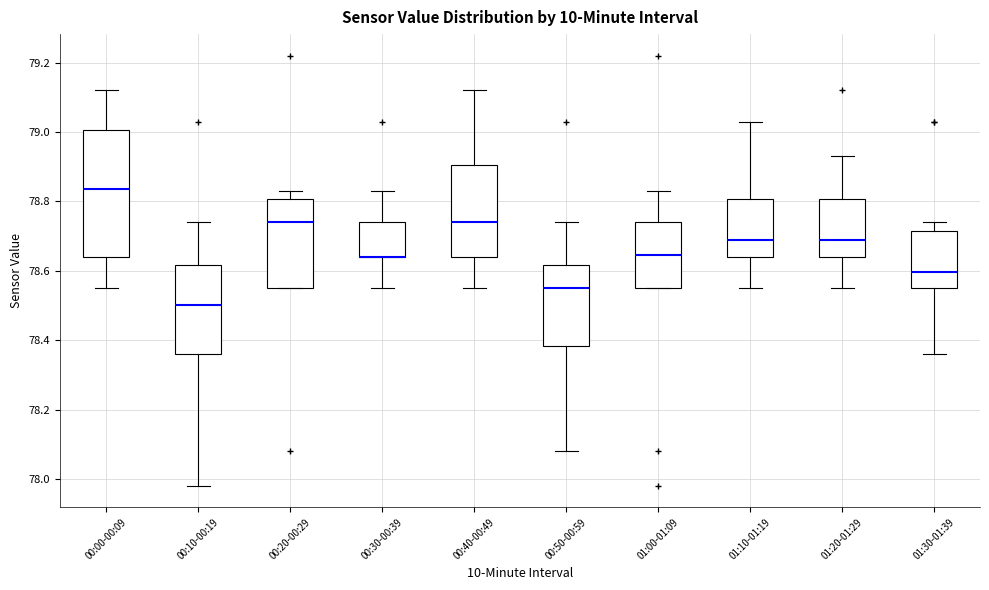

Reading left to right, transcribe this box plot: for each box, give where its median line is, the range the box spans, and where its two whiskers end, as read against the y-axis. The values are not printed on the chart, so give them approximately, as read against the axis.

00:00-00:09: median 78.84, box 78.64 to 79.00, whiskers 78.56 to 79.12
00:10-00:19: median 78.50, box 78.36 to 78.62, whiskers 77.98 to 78.74
00:20-00:29: median 78.74, box 78.56 to 78.80, whiskers 78.56 to 78.84
00:30-00:39: median 78.64 (drawn on the box's lower edge), box 78.64 to 78.74, whiskers 78.56 to 78.84
00:40-00:49: median 78.74, box 78.64 to 78.90, whiskers 78.56 to 79.12
00:50-00:59: median 78.56, box 78.38 to 78.62, whiskers 78.08 to 78.74
01:00-01:09: median 78.64, box 78.56 to 78.74, whiskers 78.56 to 78.84
01:10-01:19: median 78.70, box 78.64 to 78.80, whiskers 78.56 to 79.04
01:20-01:29: median 78.70, box 78.64 to 78.80, whiskers 78.56 to 78.94
01:30-01:39: median 78.60, box 78.56 to 78.72, whiskers 78.36 to 78.74